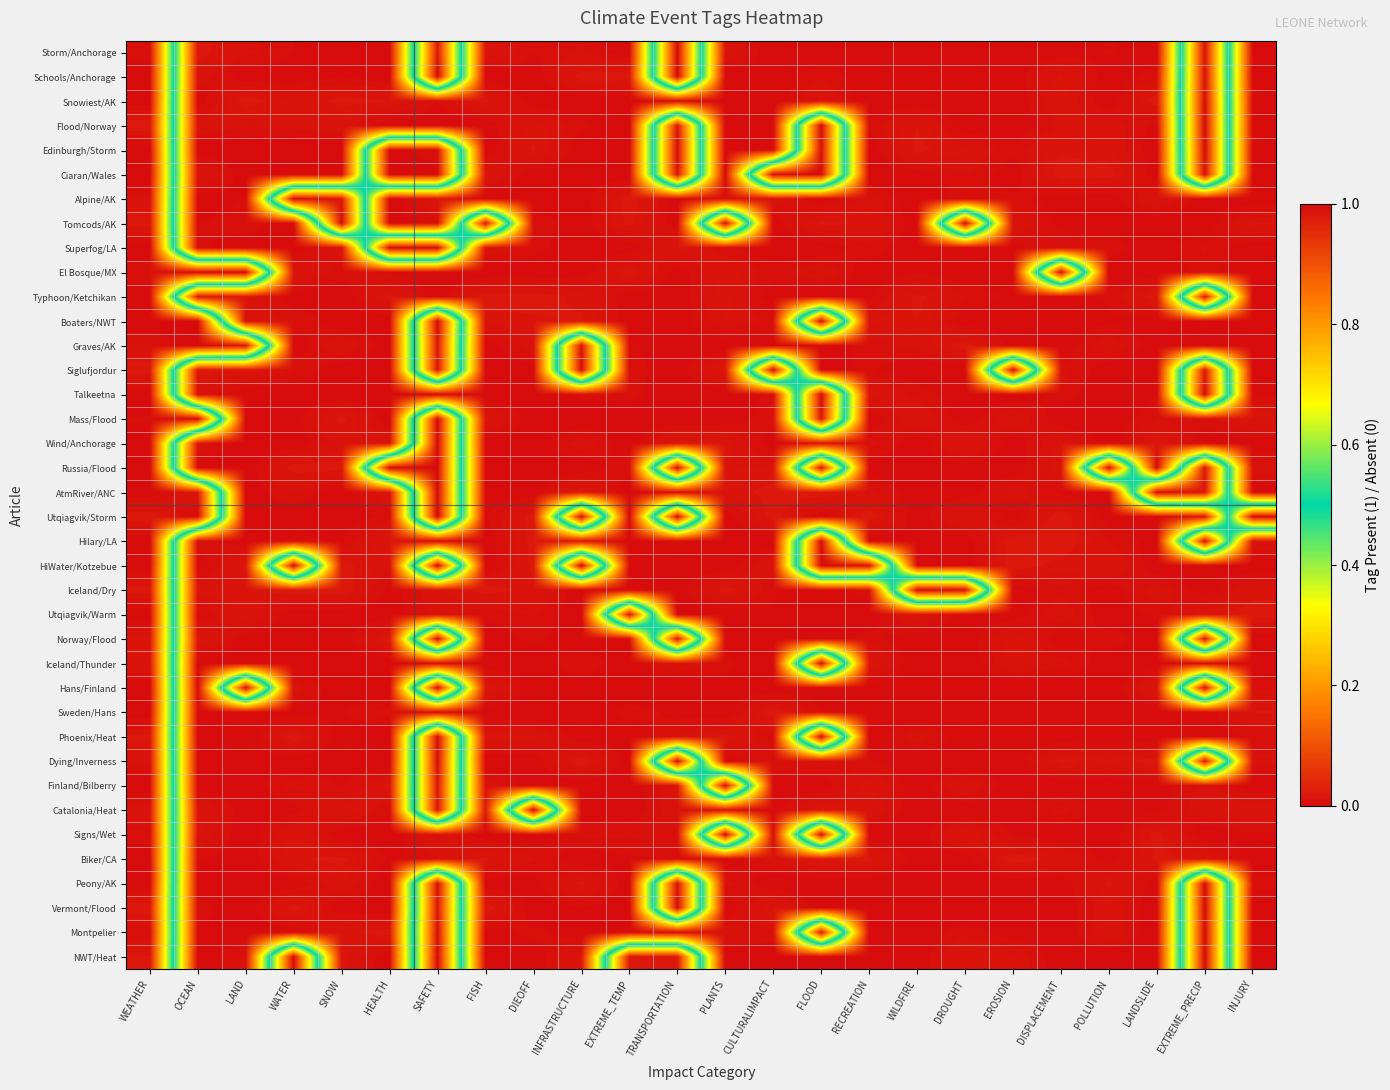

Rank the series by their maximum value, from highest to lowest.

Storm/Anchorage, Schools/Anchorage, Snowiest/AK, Flood/Norway, Edinburgh/Storm, Ciaran/Wales, Alpine/AK, Tomcods/AK, Superfog/LA, El Bosque/MX, Typhoon/Ketchikan, Boaters/NWT, Graves/AK, Siglufjordur, Talkeetna, Mass/Flood, Wind/Anchorage, Russia/Flood, AtmRiver/ANC, Utqiagvik/Storm, Hilary/LA, HiWater/Kotzebue, Iceland/Dry, Utqiagvik/Warm, Iceland/Thunder, Hans/Finland, Sweden/Hans, Phoenix/Heat, Dying/Inverness, Finland/Bilberry, Catalonia/Heat, Signs/Wet, Biker/CA, Peony/AK, Vermont/Flood, Montpelier, NWT/Heat, Norway/Flood